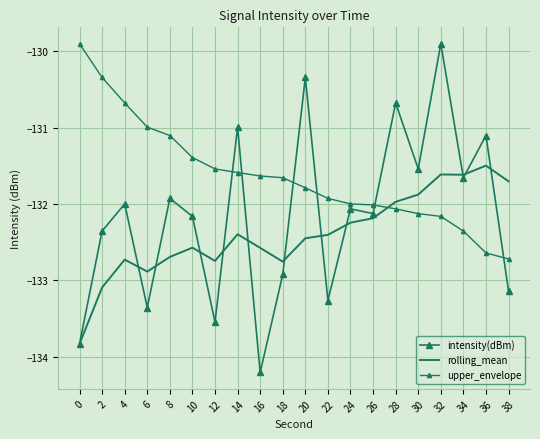

At how many categories does at least one series exceed -132?

19